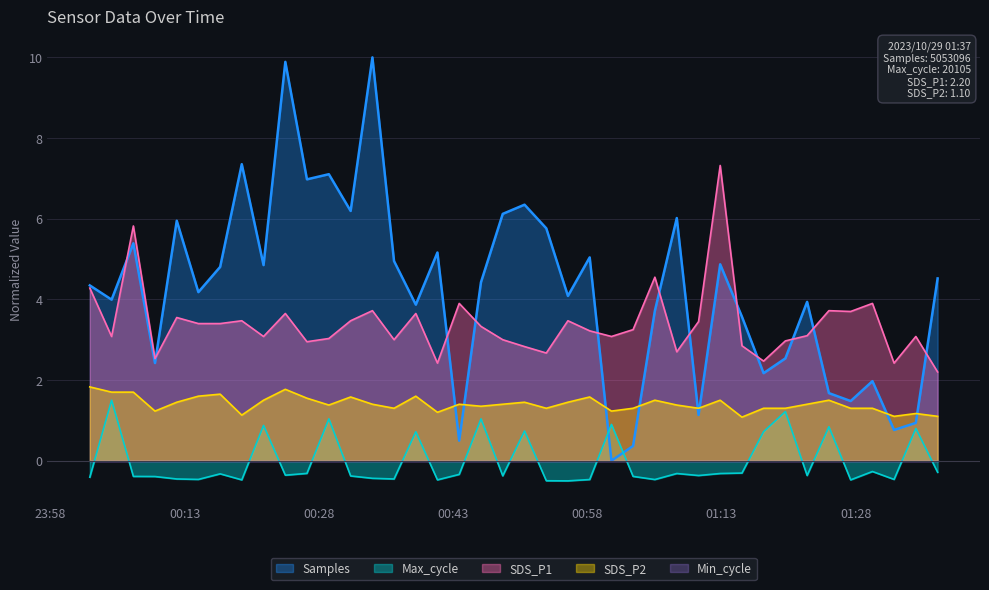

What is the difference between the second highest and minimum values in the SDS_P2 series?

0.7